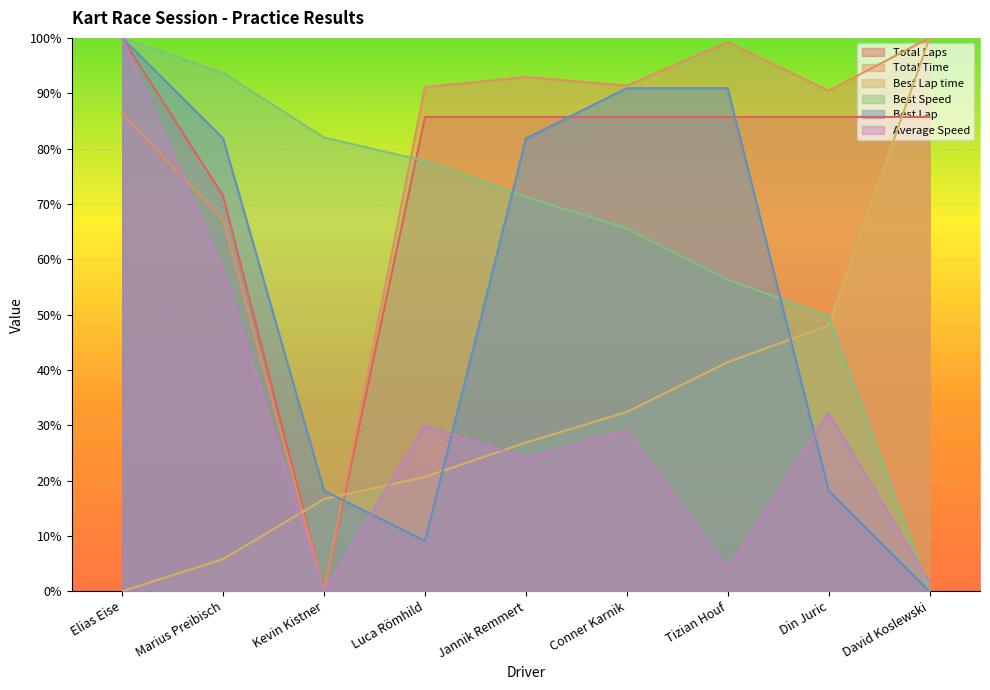

What is the difference between the maximum and second lowest values in the Average Speed series?

1.0